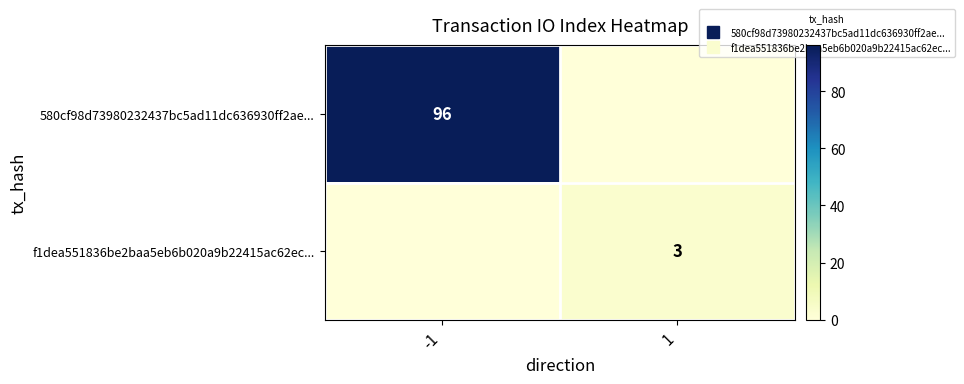

What is the difference between the maximum and minimum values in the 580cf98d73980232437bc5ad11dc636930ff2ae... series?

96